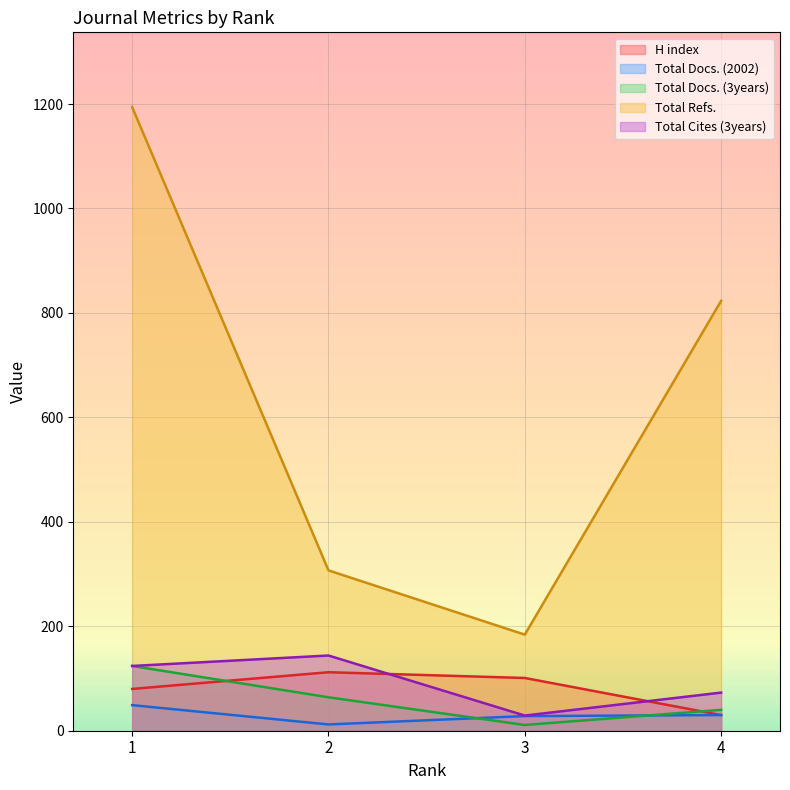

After their last crossing, which series has the higher values: H index or Total Cites (3years)?

Total Cites (3years)